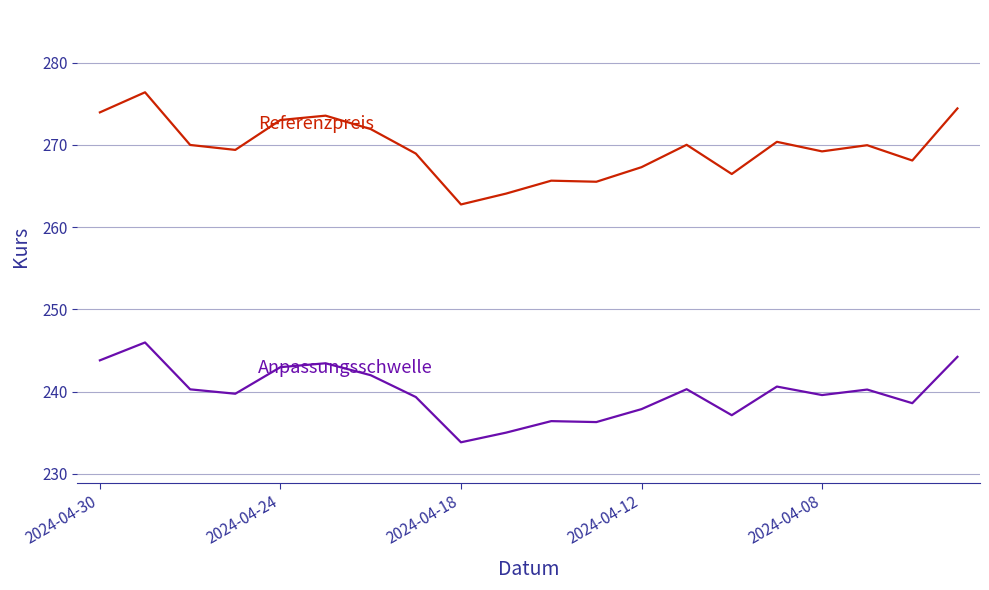

How many lines are shown in the chart?

2